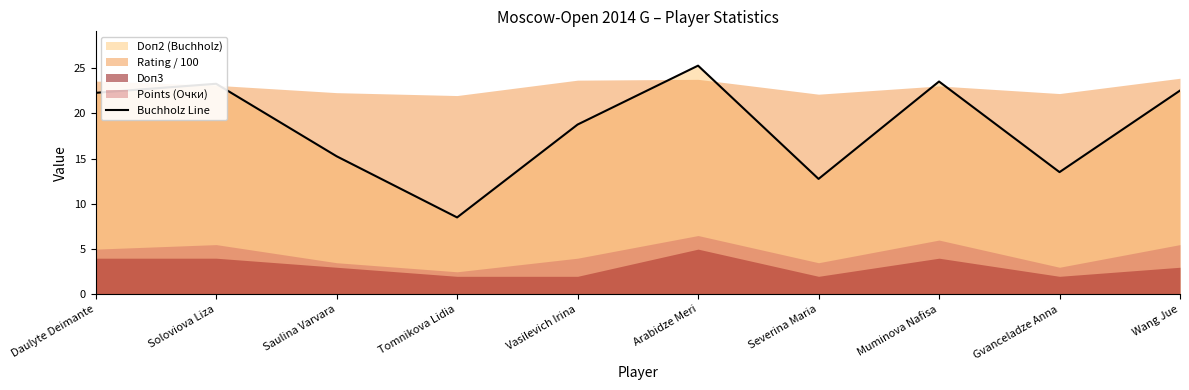

What is the maximum value shown in the chart?

25.2